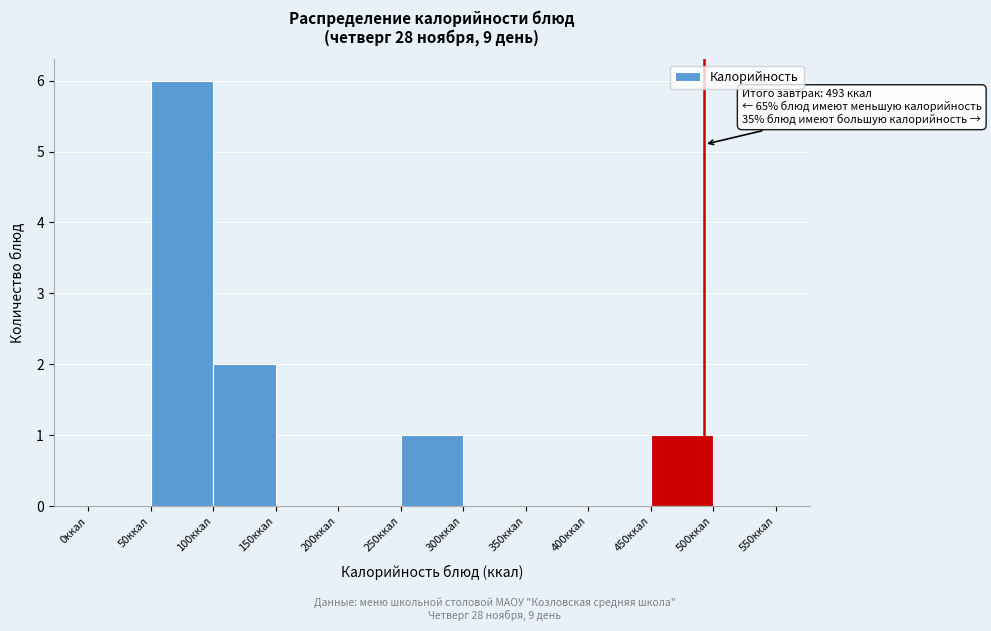

Over which range of the x-axis is the bar tallest?

50 to 100